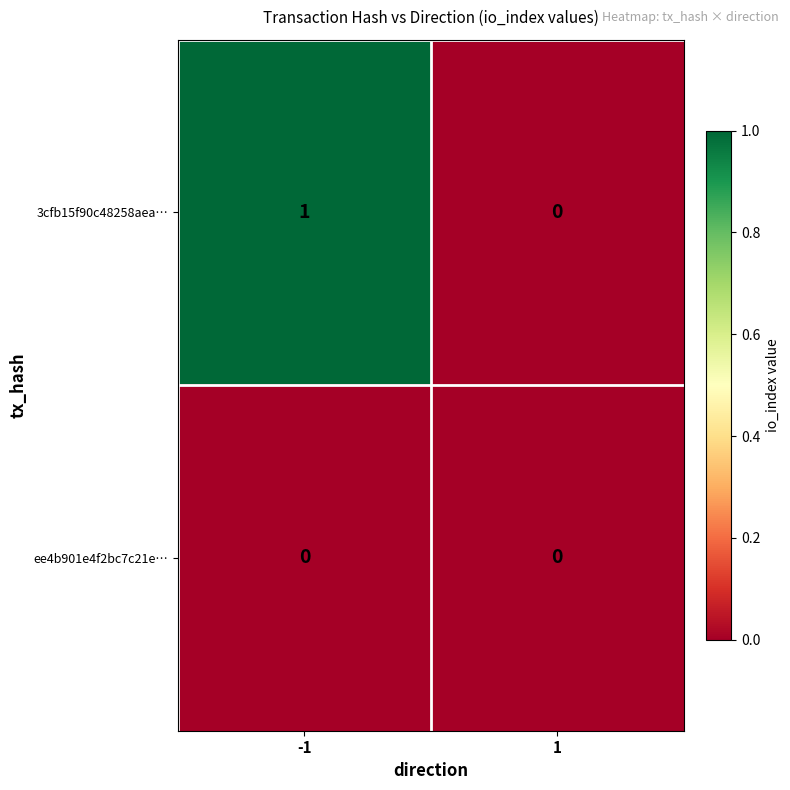

Is the value of ee4b901e4f2bc7c21e… at -1 greater than the value of 3cfb15f90c48258aea… at -1?

No